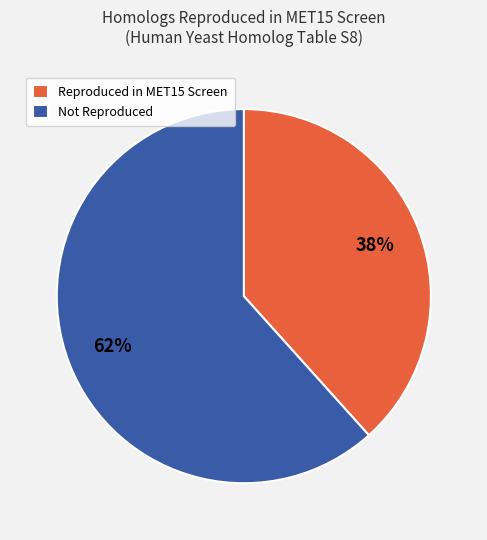

To the nearest percent, what is the average slice percentage?

50%